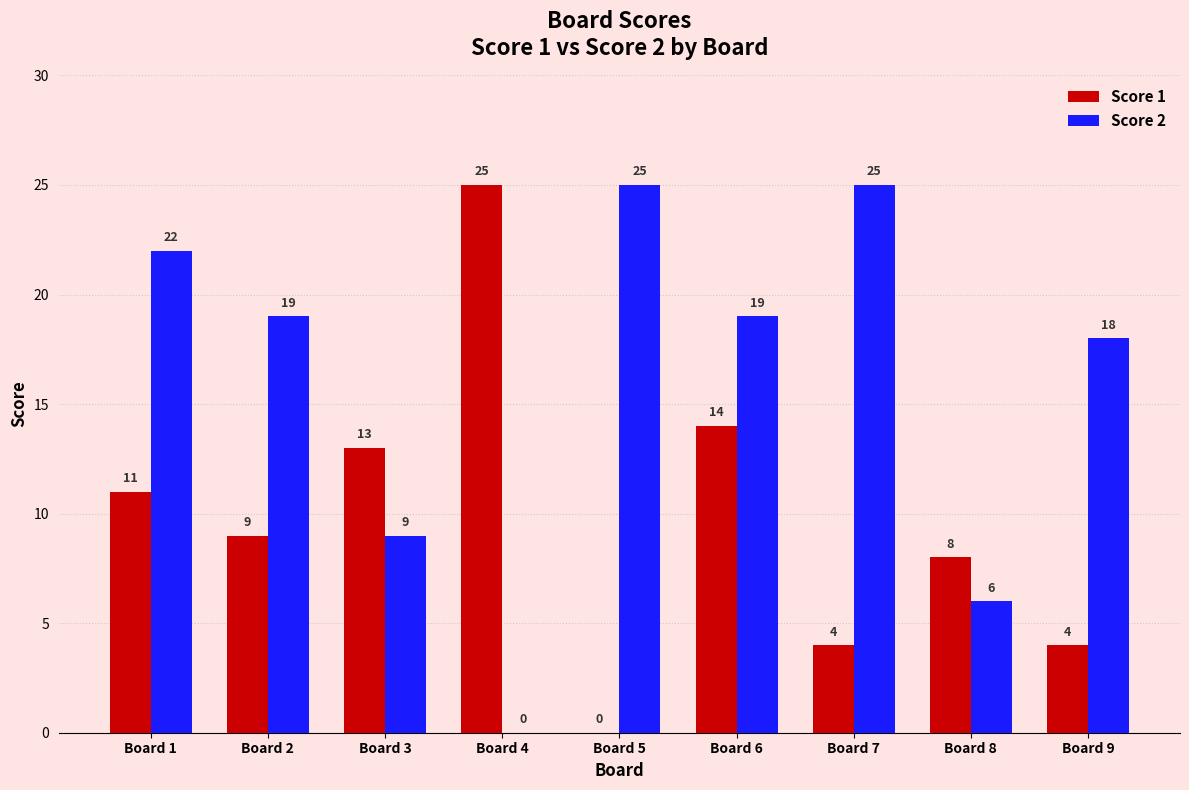

What is the sum of the Score 1 values at Board 3 and Board 4?

38